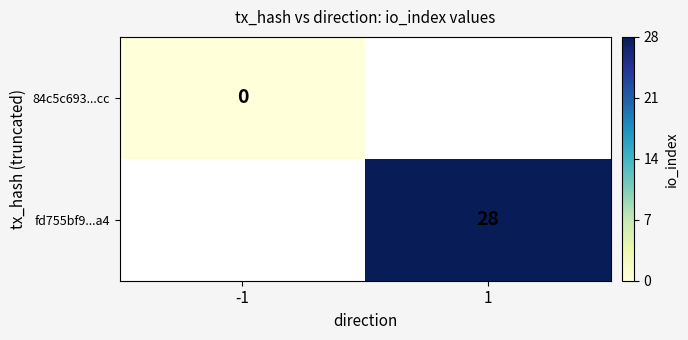

True or false: fd755bf9...a4 has a value of 41 at 1.

False